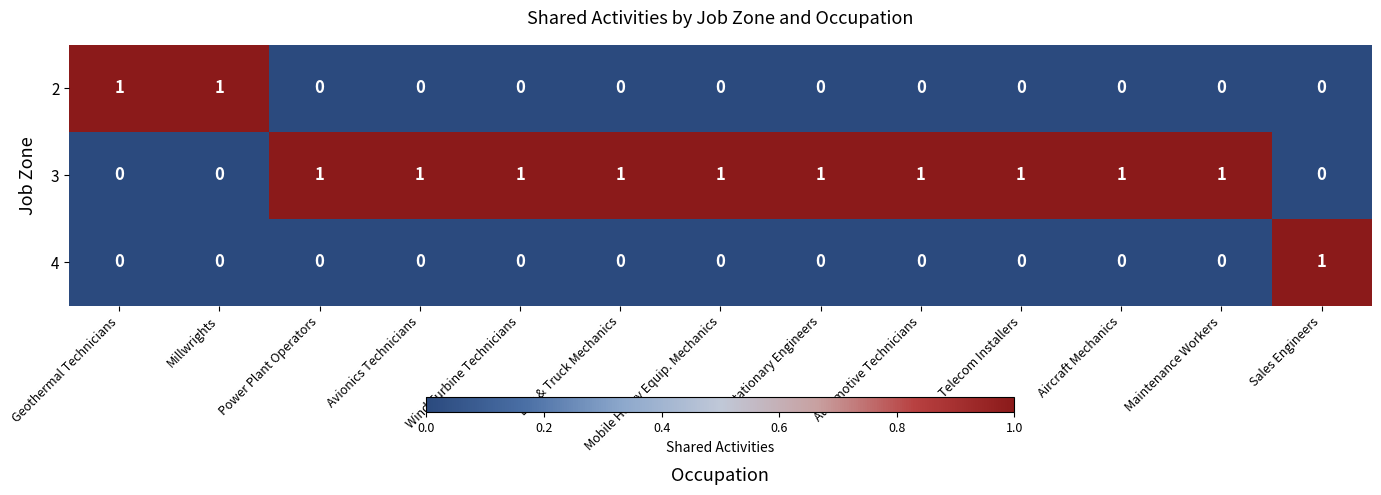

Count the number of data series in this chart.

3